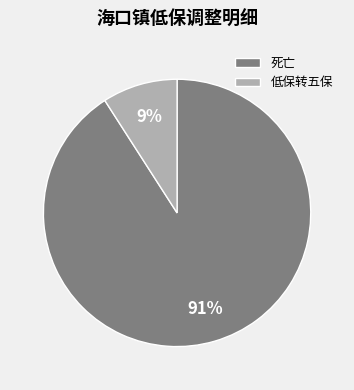

Is the sum of 死亡 and 低保转五保 greater than half?

Yes